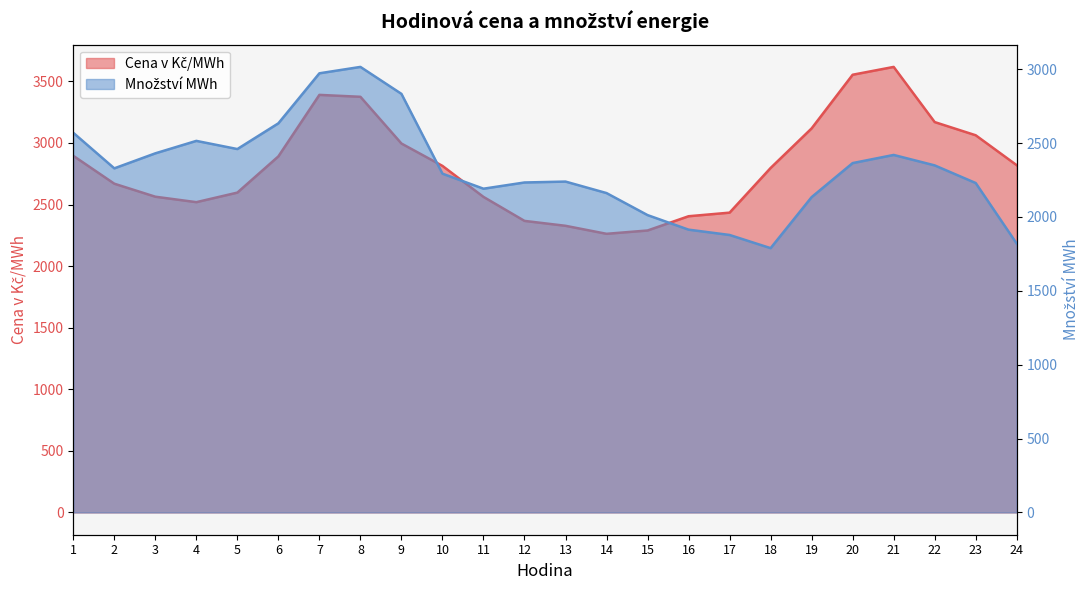

Is it true that Cena v Kč/MWh equals 2405.2 at 16?

True